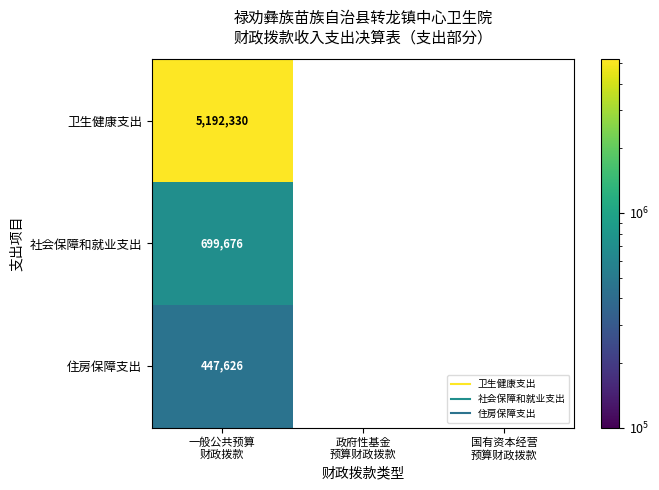

How many data points in 社会保障和就业支出 are above 0?

1